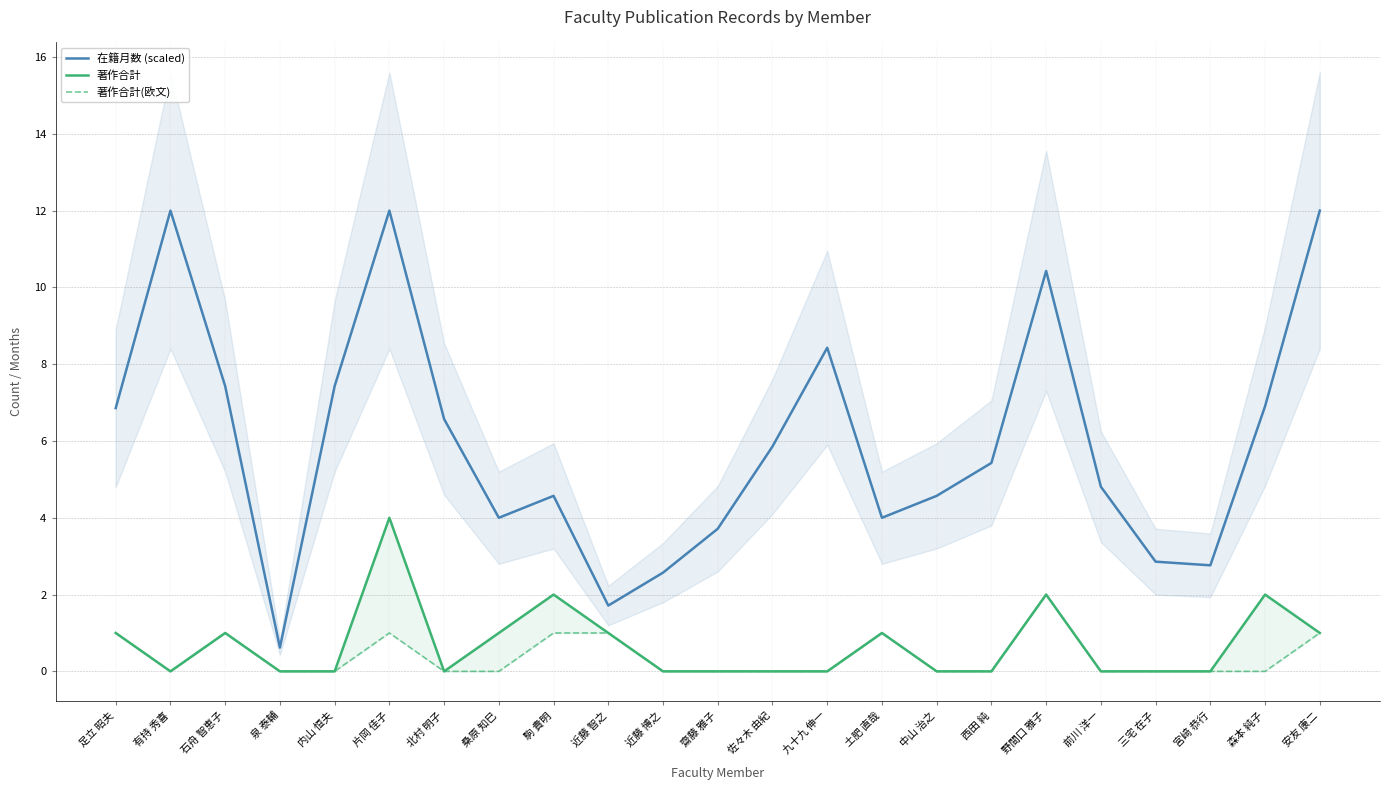

Which has a higher value, 近藤 智之 or 森本 純子?

森本 純子